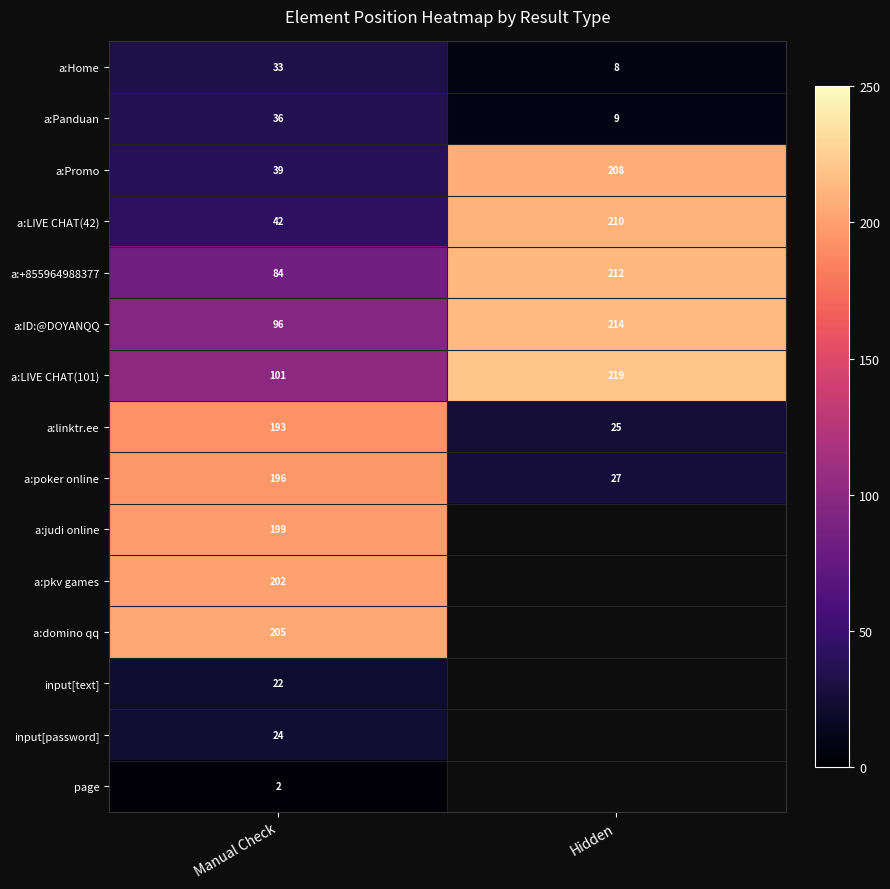

List the labels in order of a:+855964988377 value, largest first.

Hidden, Manual Check